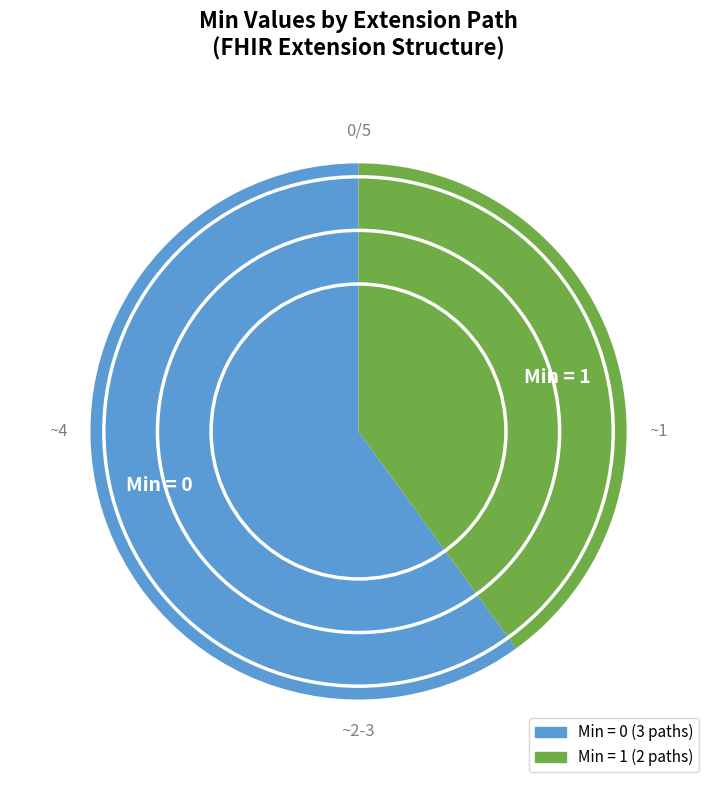

Which has a higher value, Min = 0 or Min = 1?

Min = 0